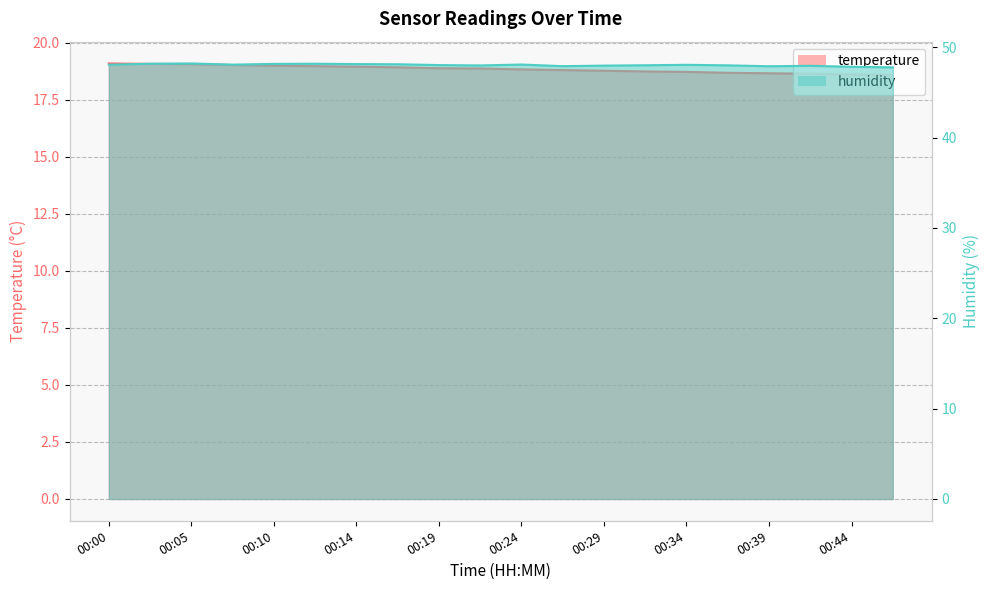

What is the difference between the second highest and second lowest values in the humidity series?

0.3